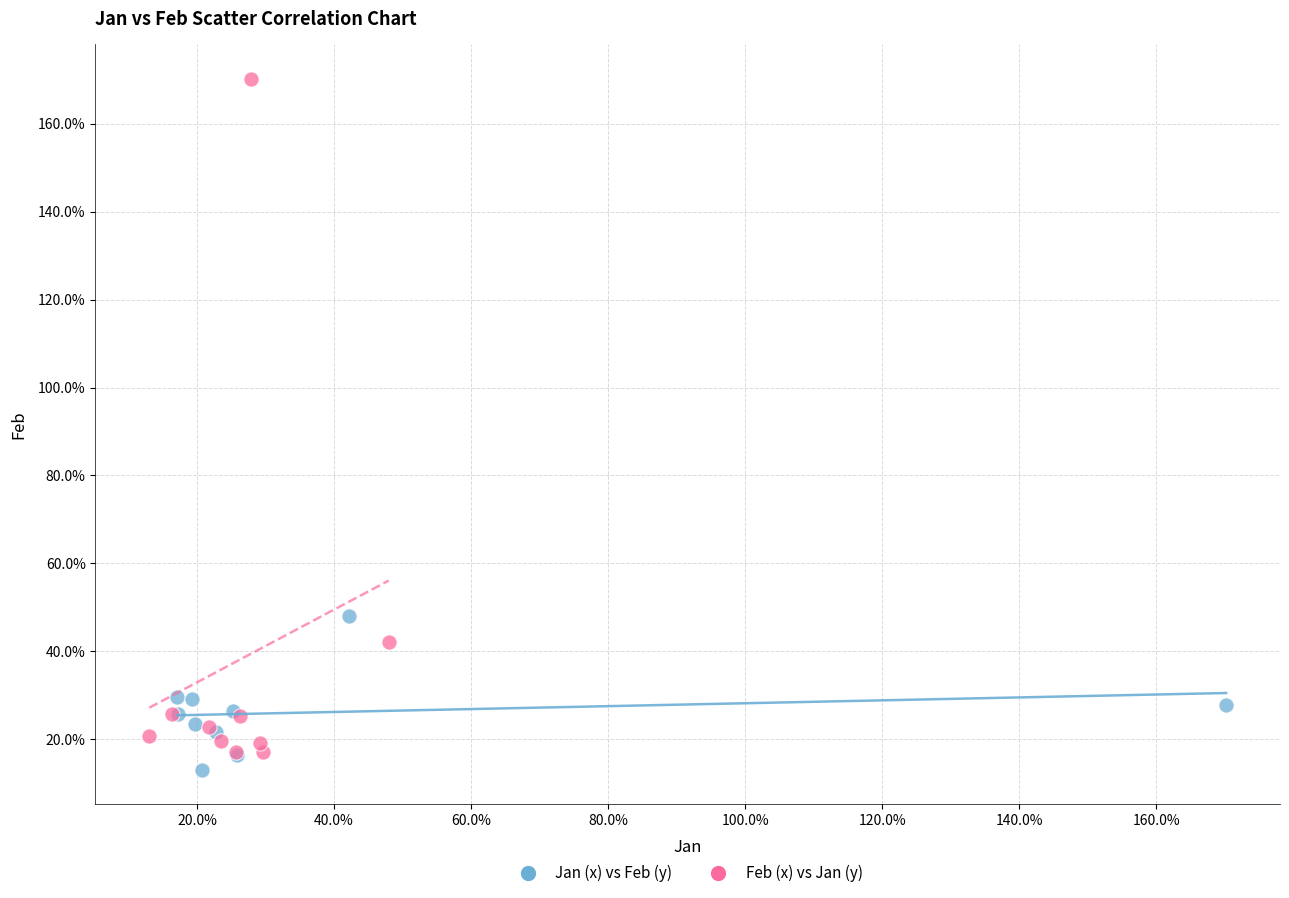

What are all the series names shown in the legend?

Jan (x) vs Feb (y), Feb (x) vs Jan (y)